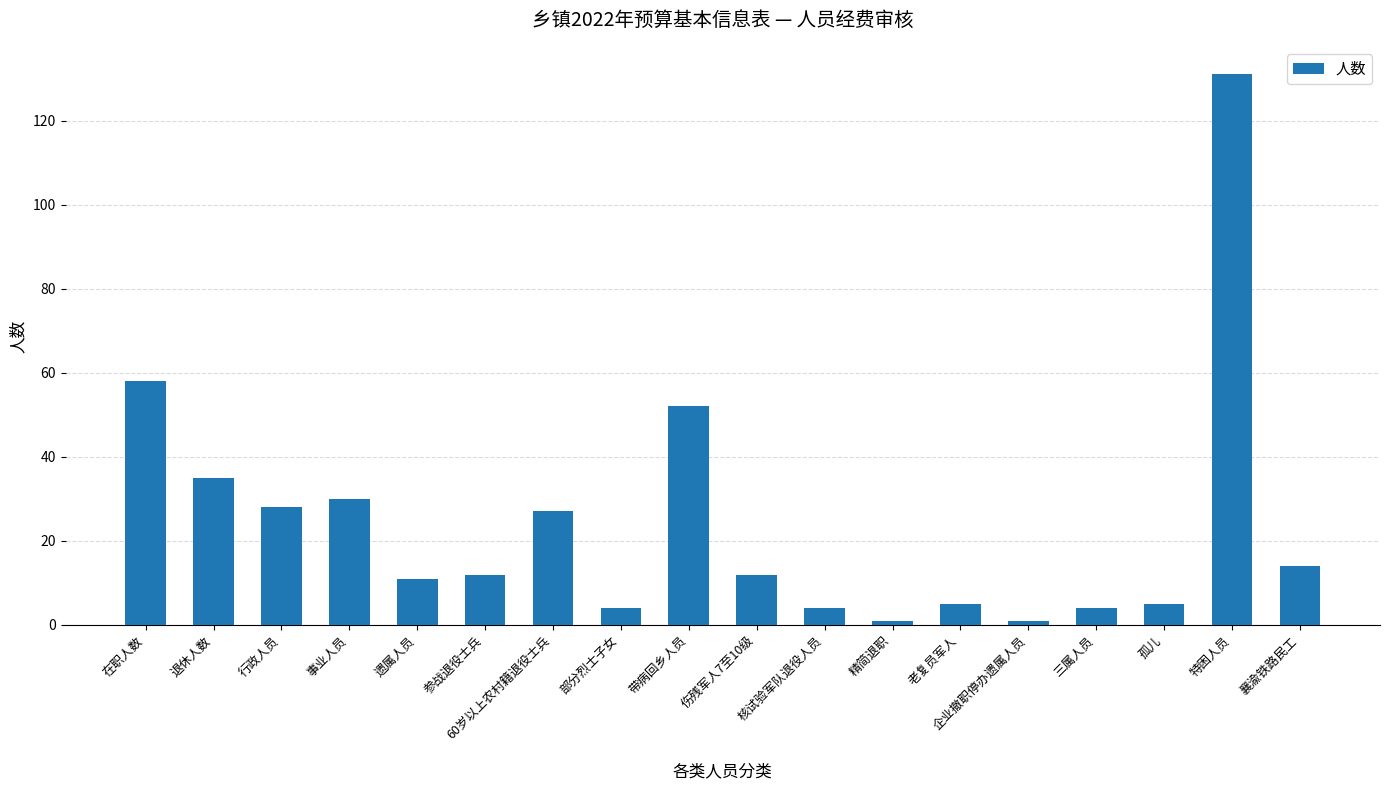

What is the label of the 3rd bar from the right?

孤儿